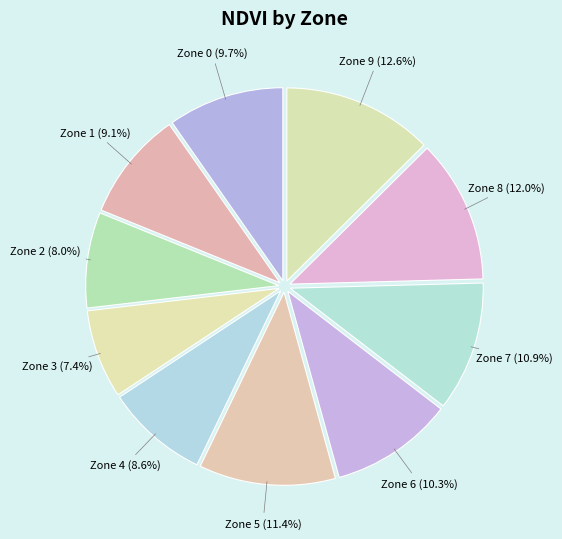

To the nearest percent, what is the combined percentage of Zone 1 and Zone 6?

19%